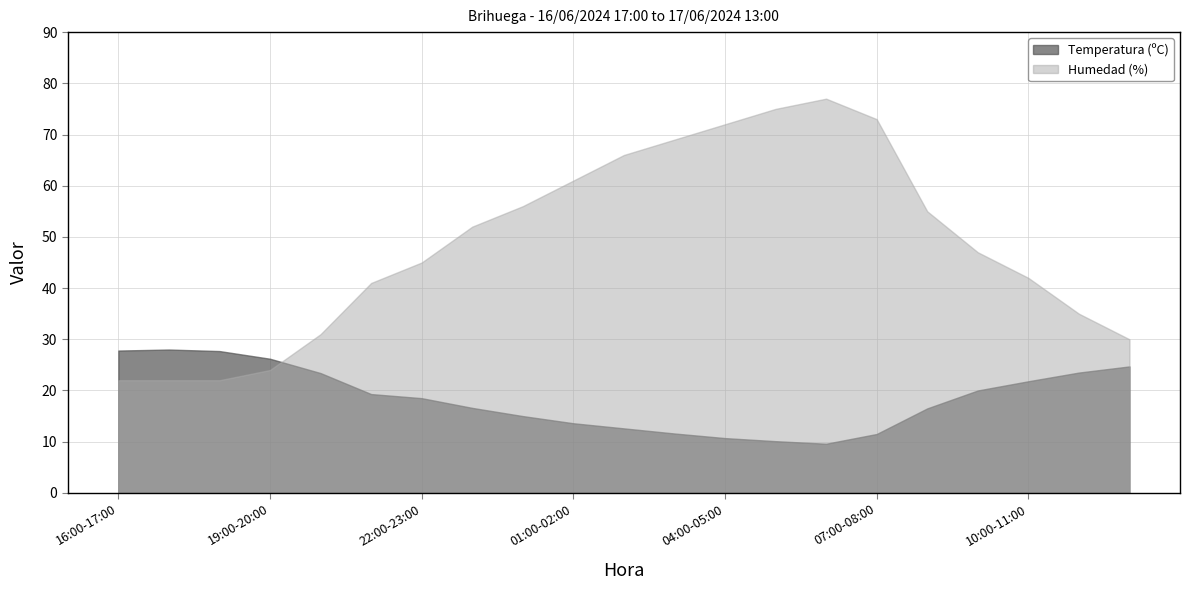

Reading left to right, list all the values displayed in this chart.

Temperatura (ºC): 27.8	28.0	27.7	26.2	23.4	19.3	18.5	16.6	15.0	13.6	12.6	11.6	10.7	10.1	9.6	11.5	16.5	20.0	21.8	23.5	24.7
Humedad (%): 22.0	22.0	22.0	24.0	31.0	41.0	45.0	52.0	56.0	61.0	66.0	69.0	72.0	75.0	77.0	73.0	55.0	47.0	42.0	35.0	30.0